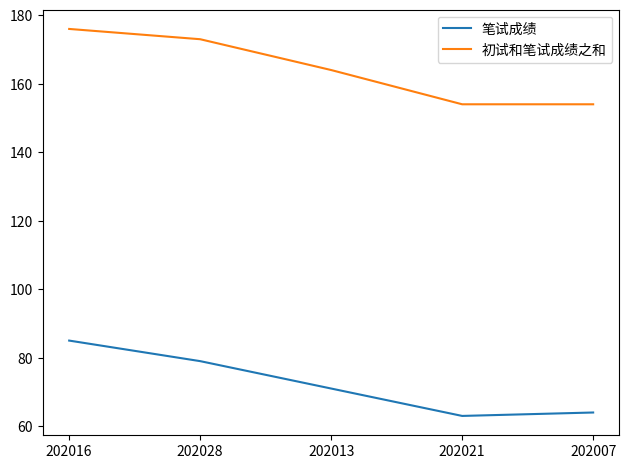

What is the difference between the highest and lowest values at 202021?

91